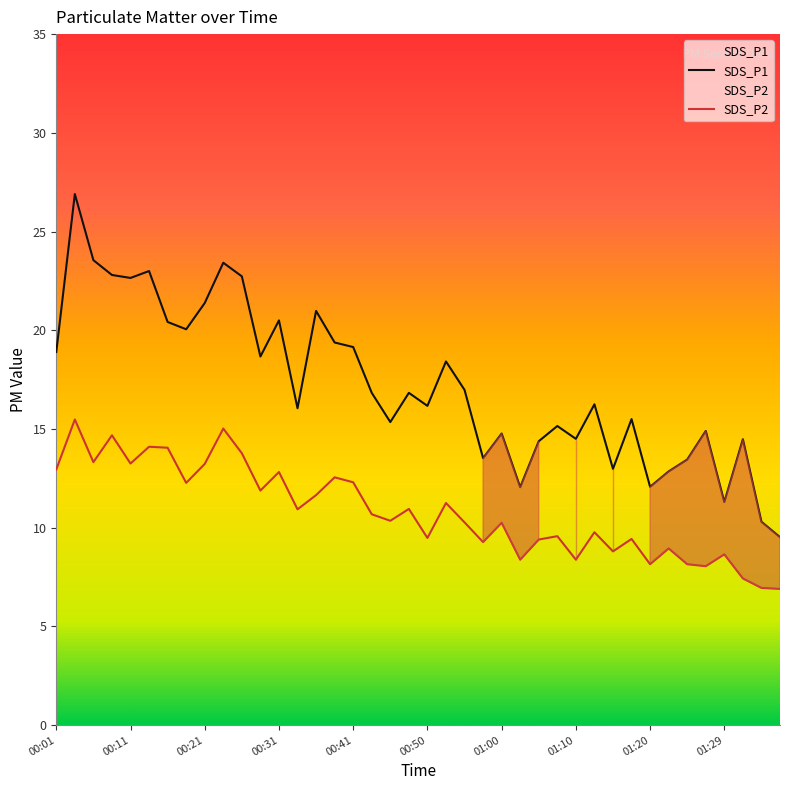

Rank the series by their maximum value, from highest to lowest.

SDS_P1, SDS_P2